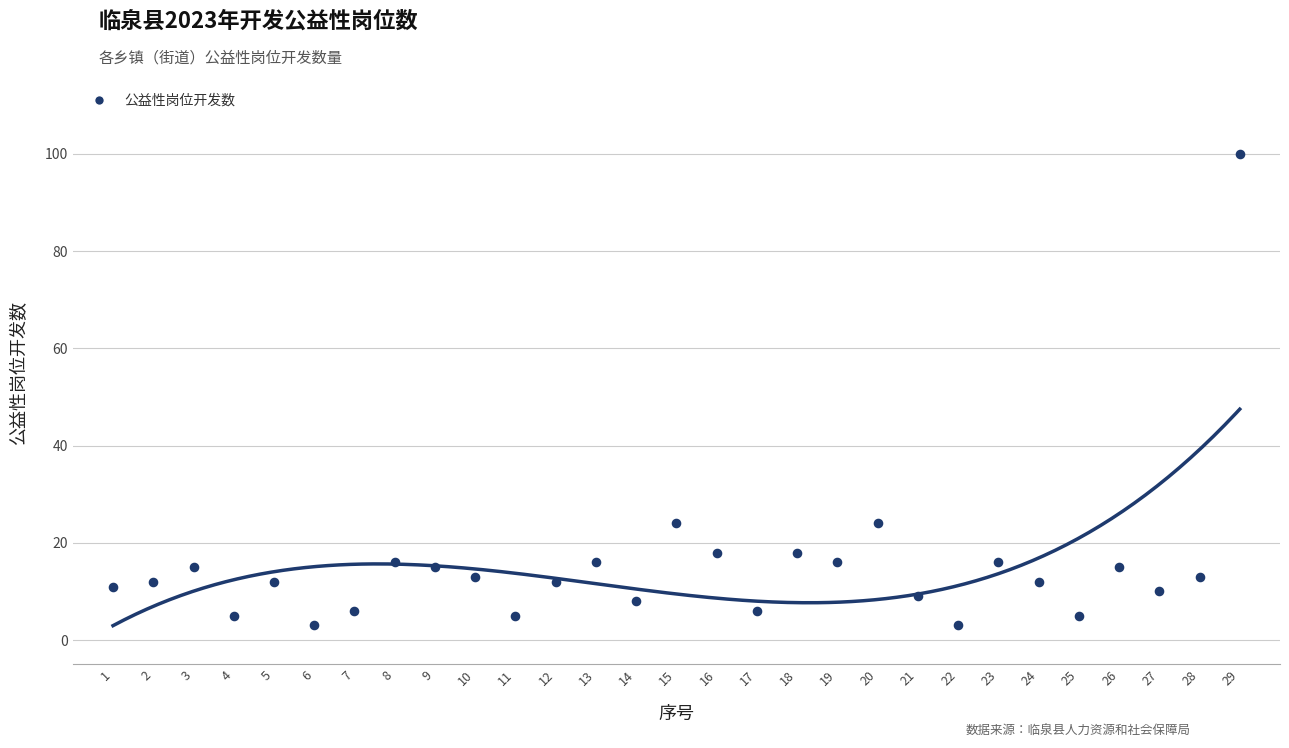

What is the range of X values (max minus min)?

28